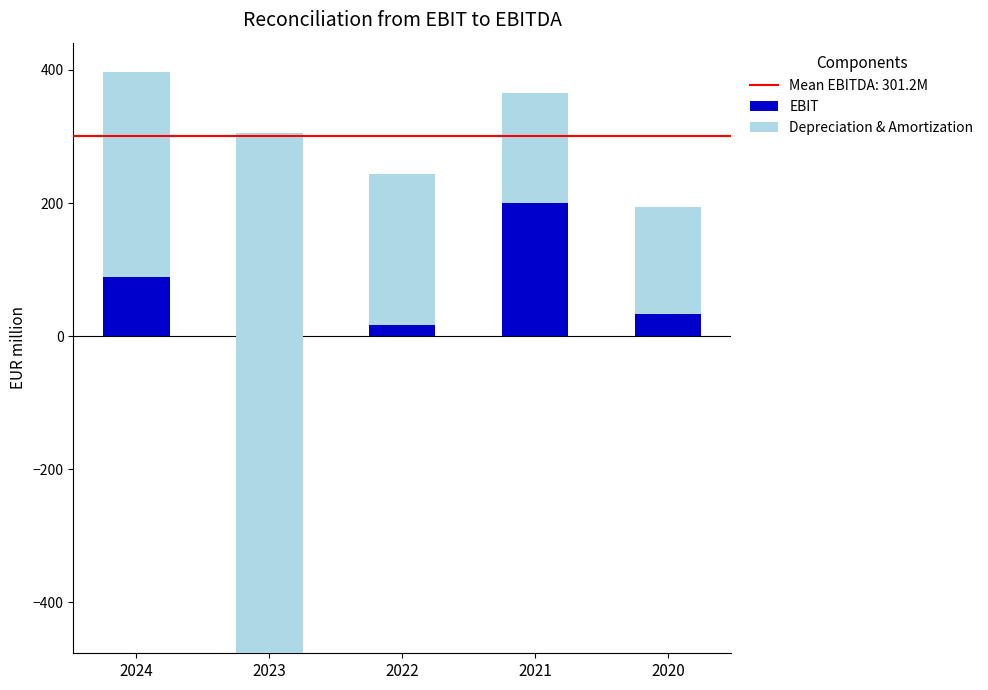

Read the Depreciation & Amortization value at 2022.

227.6